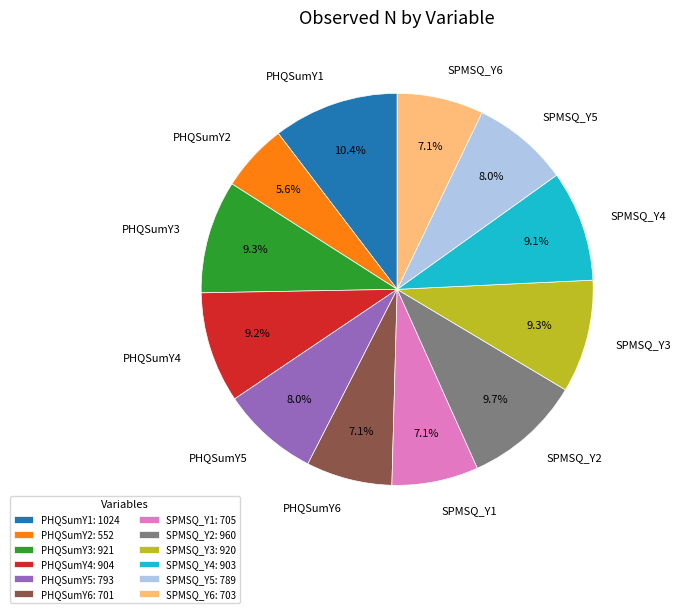

Does PHQSumY4 represent more than half of the total?

No